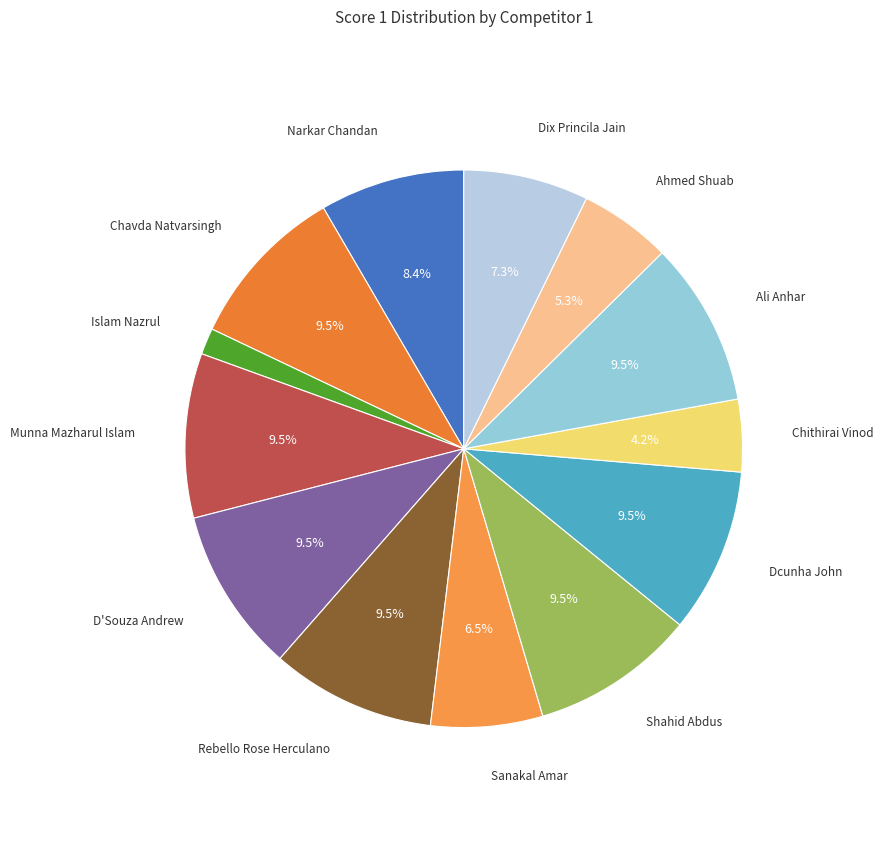

What percentage do Ali Anhar and Dcunha John together represent?

19.1%